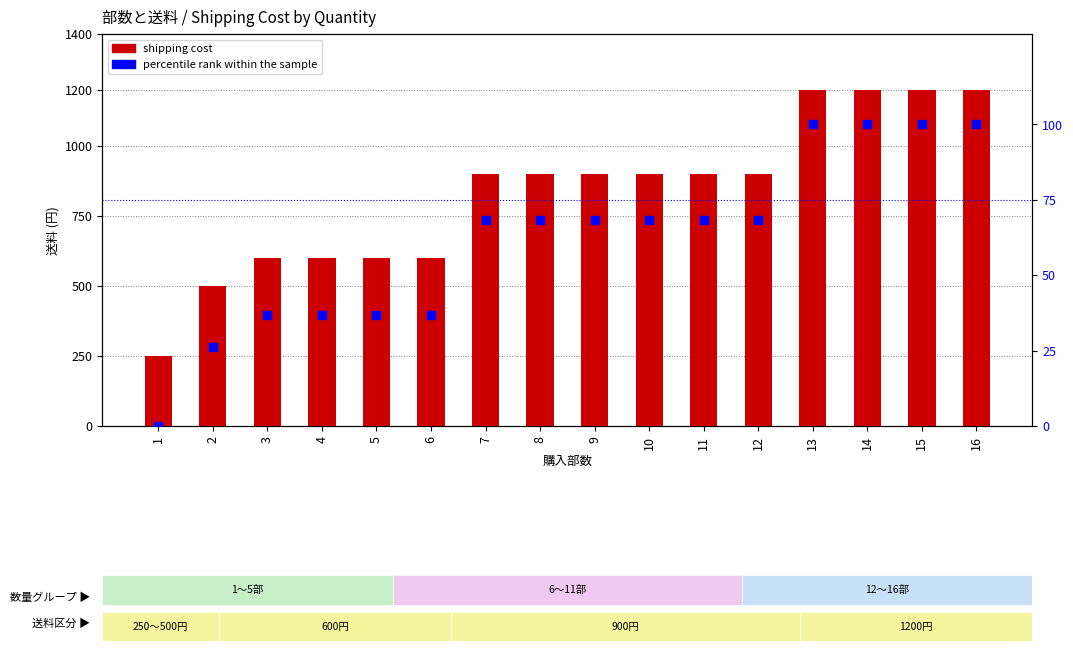

At which category is the sum across all series the highest?

13